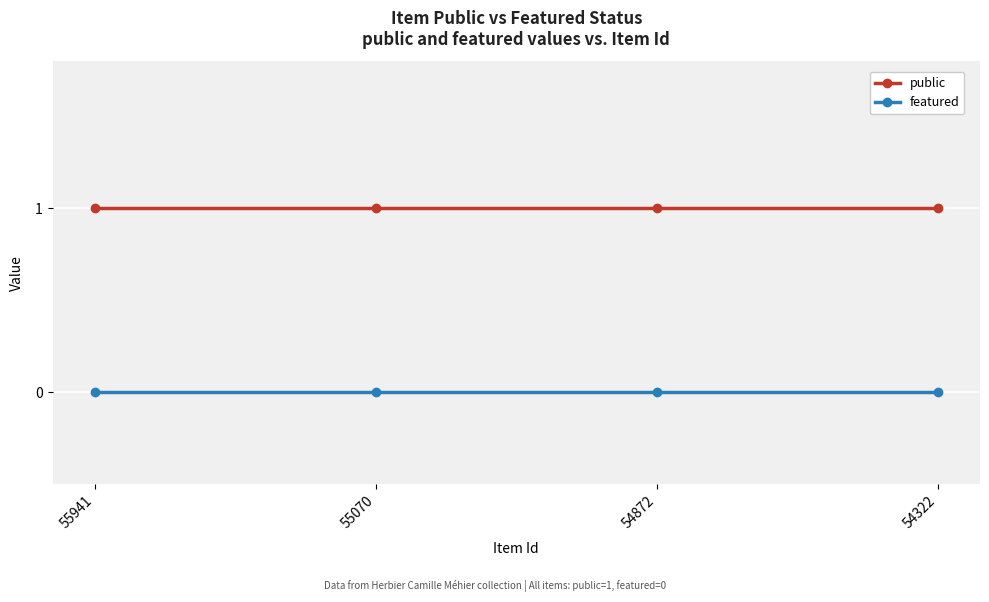

Which series has the largest total across all categories?

public